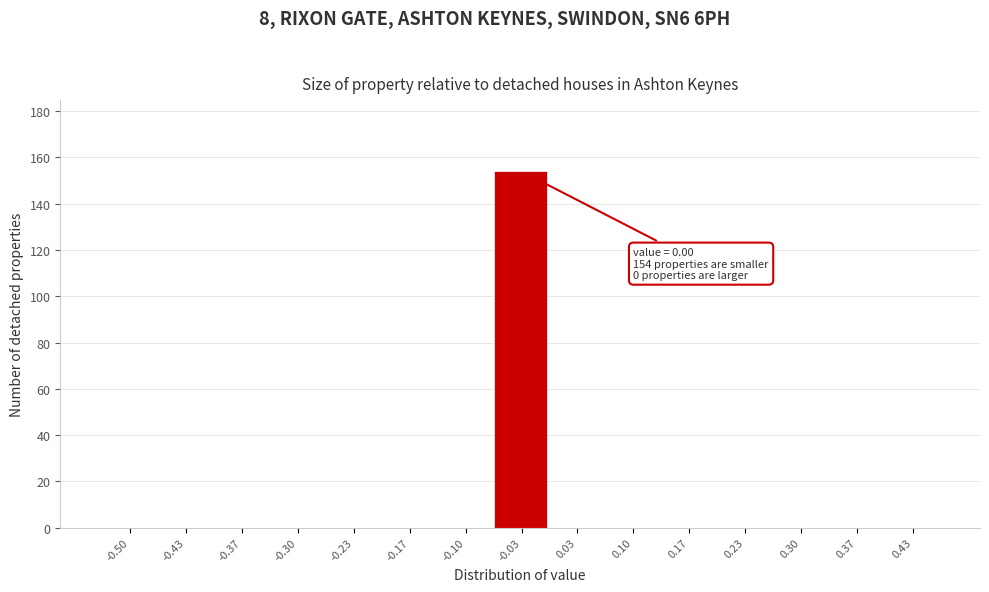

Reading right to left, transcribe all the data shown in this chart.

0.43=0	0.37=0	0.30=0	0.23=0	0.17=0	0.10=0	0.03=0	-0.03=154	-0.10=0	-0.17=0	-0.23=0	-0.30=0	-0.37=0	-0.43=0	-0.50=0